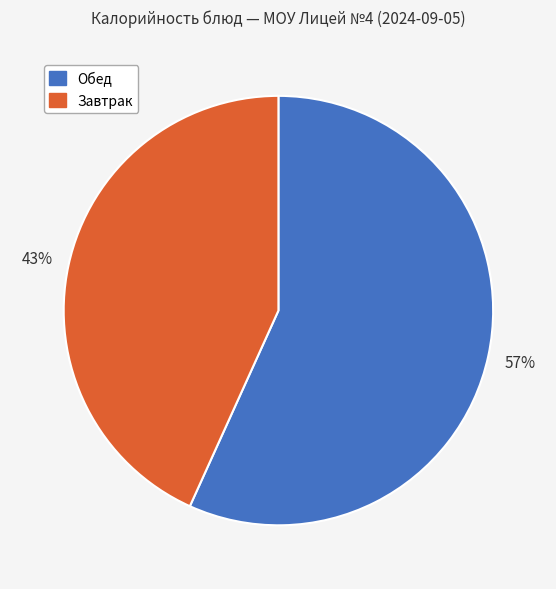

How many slices are in this pie chart?

2